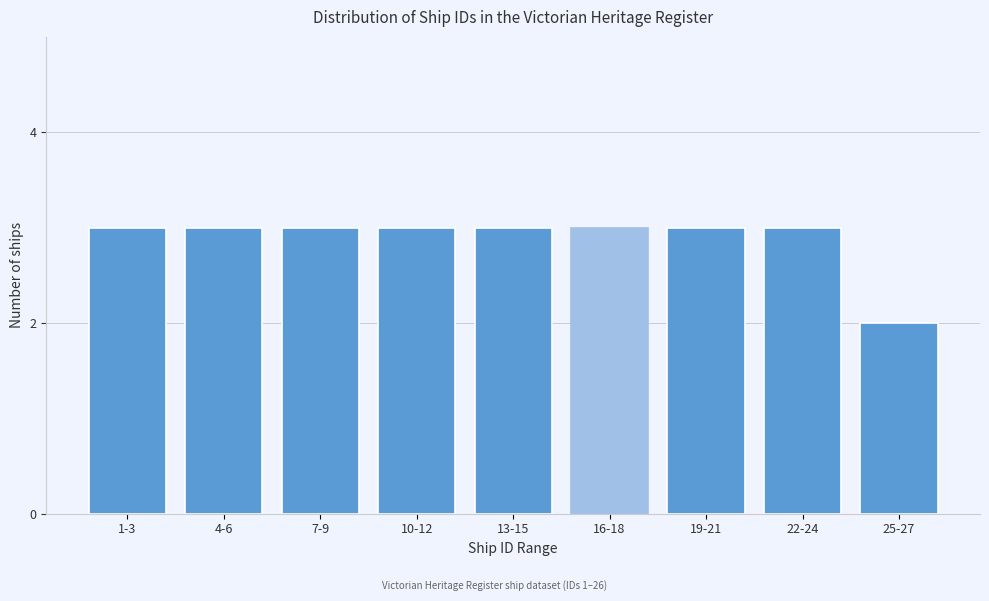

Reading left to right, what are all the values shown in this chart?

3	3	3	3	3	3	3	3	2